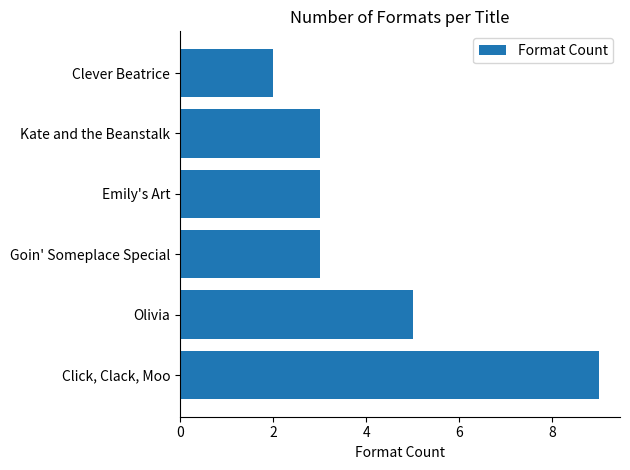

Does the chart contain any negative values?

No